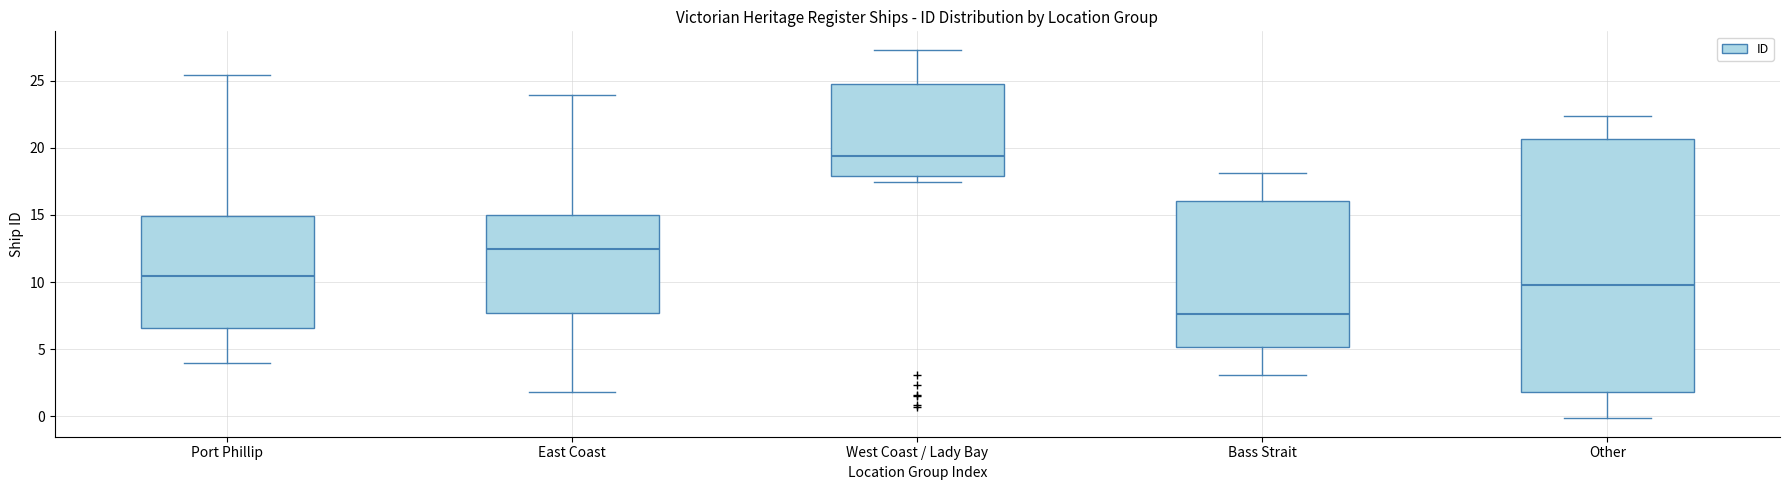

Reading left to right, transcribe this box plot: for each box, give where its median line is, the range the box spans, and where its two whiskers end, as read against the y-axis. The values are not printed on the chart, so give them approximately, as read against the axis.

Port Phillip: median 10.5, box 6.5 to 15.0, whiskers 4.0 to 25.5
East Coast: median 12.5, box 7.5 to 15.0, whiskers 2.0 to 24.0
West Coast / Lady Bay: median 19.5, box 18.0 to 24.5, whiskers 17.5 to 27.5
Bass Strait: median 7.5, box 5.0 to 16.0, whiskers 3.0 to 18.0
Other: median 10.0, box 2.0 to 20.5, whiskers 0.0 to 22.5